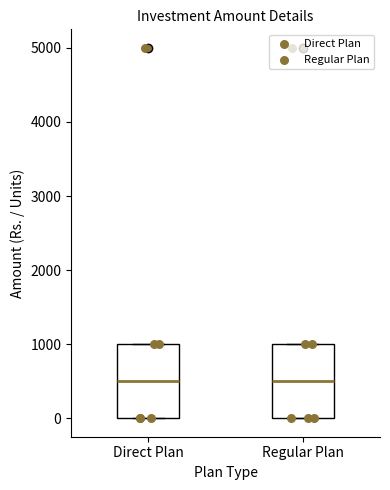

Reading left to right, read every box against the y-axis: the position of its median line, the range the box covers, and the ends of its whiskers. The values are not printed on the chart, so give them approximately, as read against the axis.

Direct Plan: median 500, box 0 to 1000, whiskers 0 to 1000
Regular Plan: median 500, box 0 to 1000, whiskers 0 to 1000